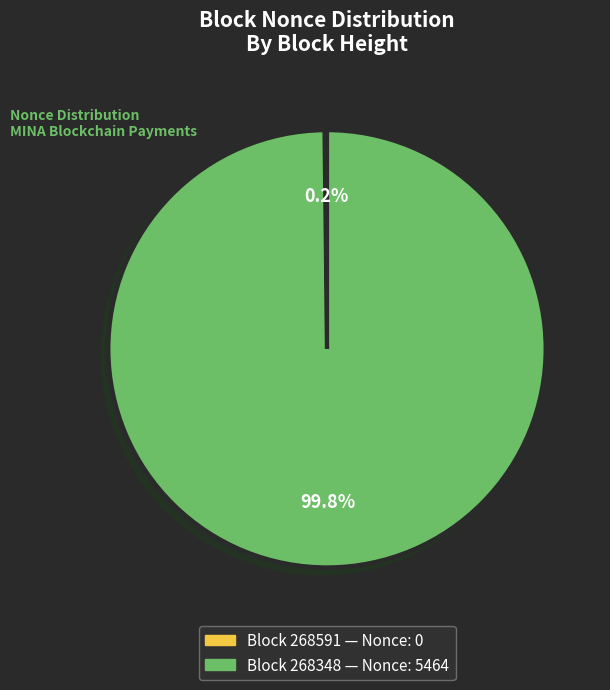

Does any single category account for the majority?

Yes